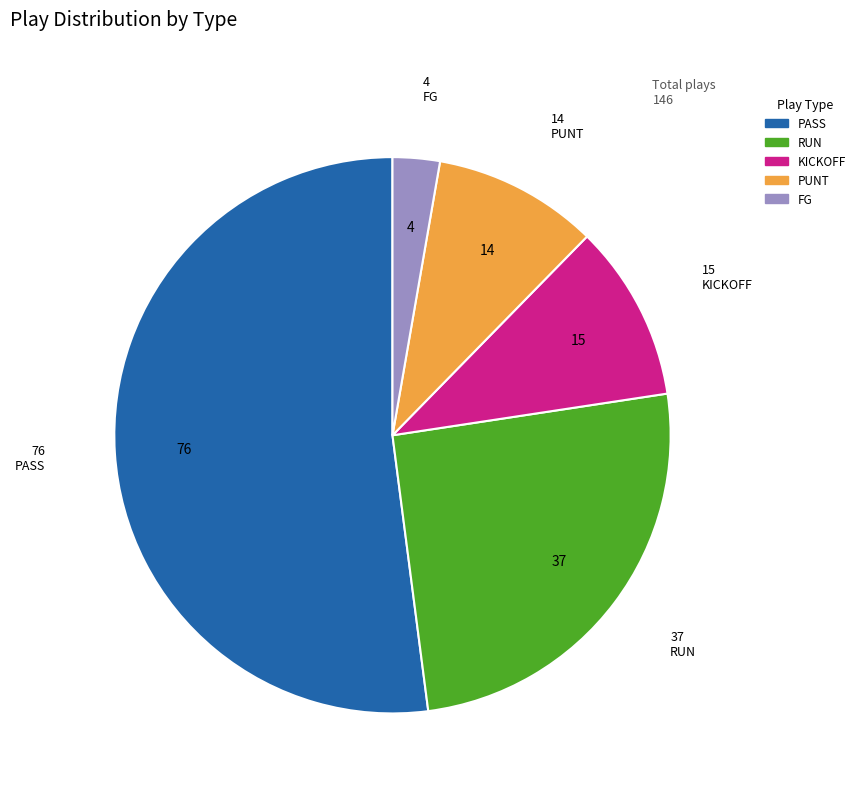

Does any single category account for the majority?

Yes